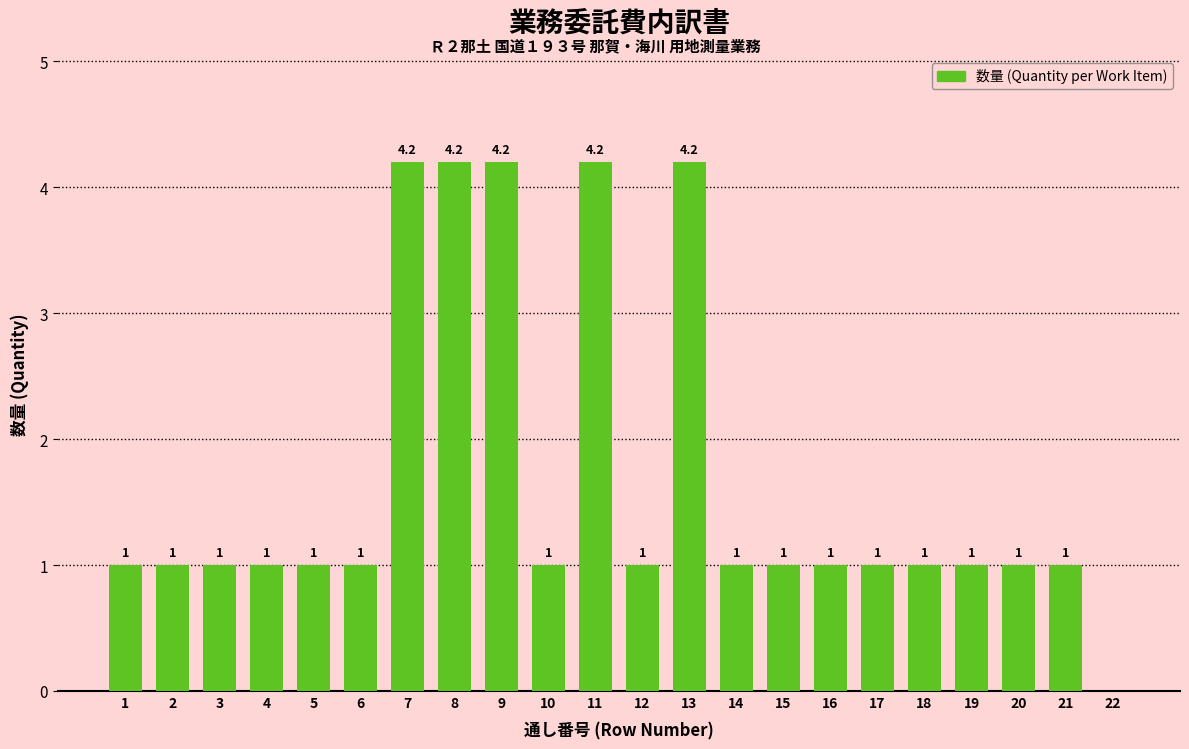

What is the change in value from 17 to 22?

-1.0